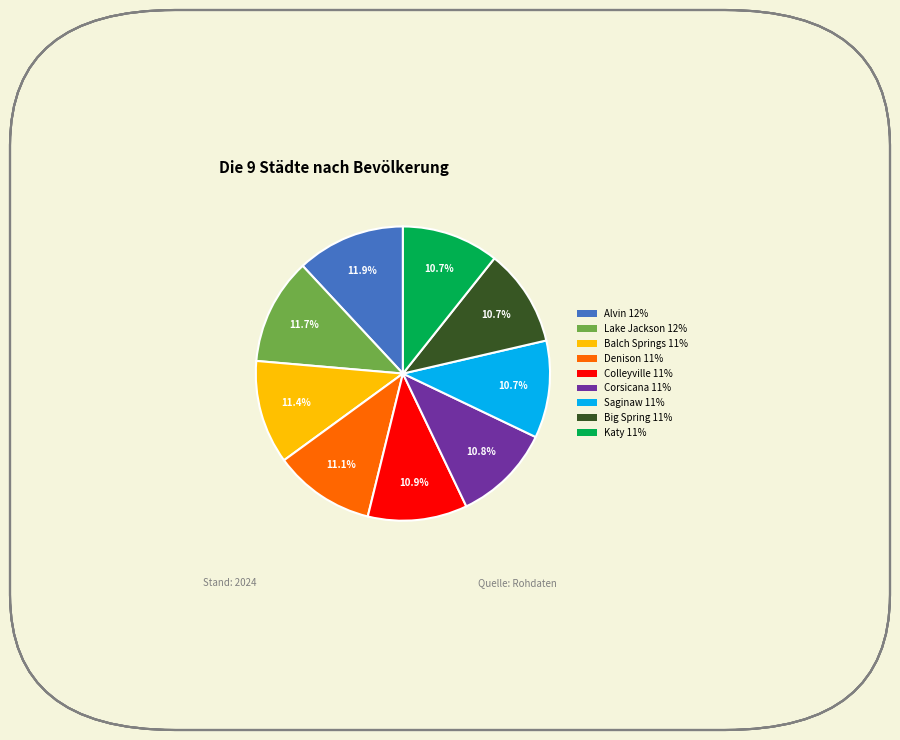

Is there any slice that represents more than half of the pie?

No